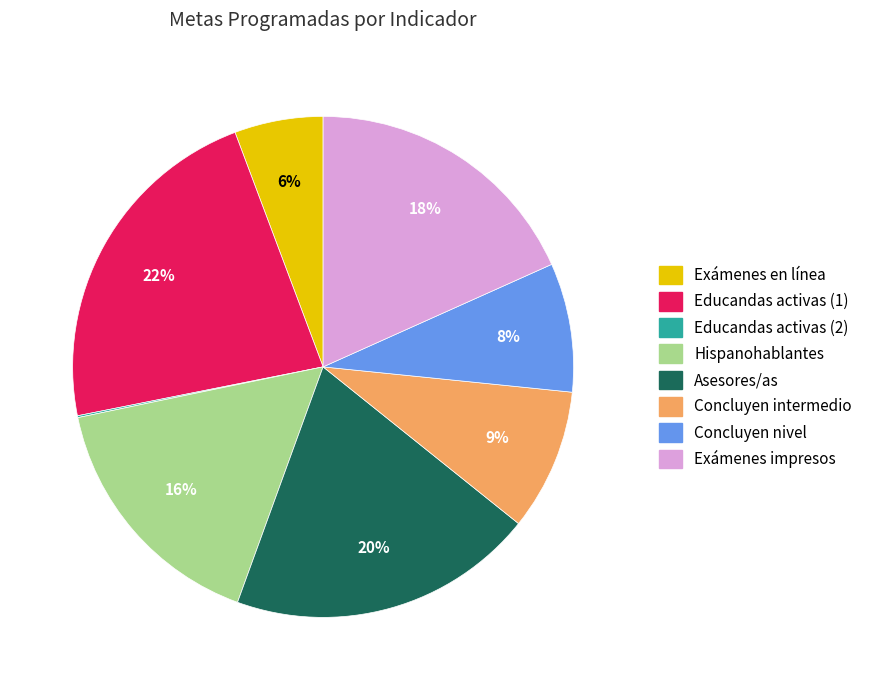

To the nearest percent, what is the average slice percentage?

12%